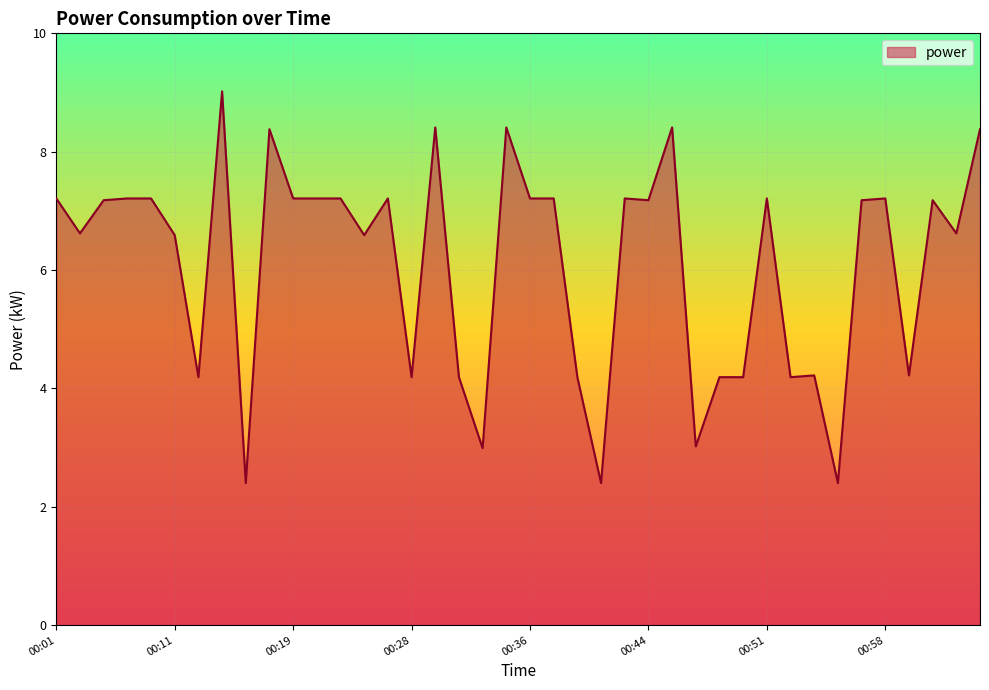

What is the greatest value displayed?

9.0